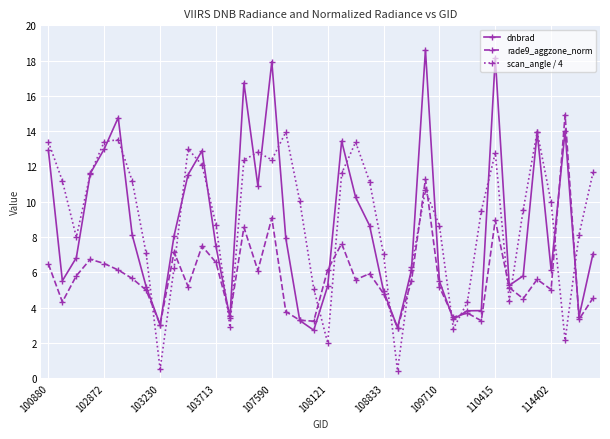

Which series has the largest range (max minus min)?

dnbrad